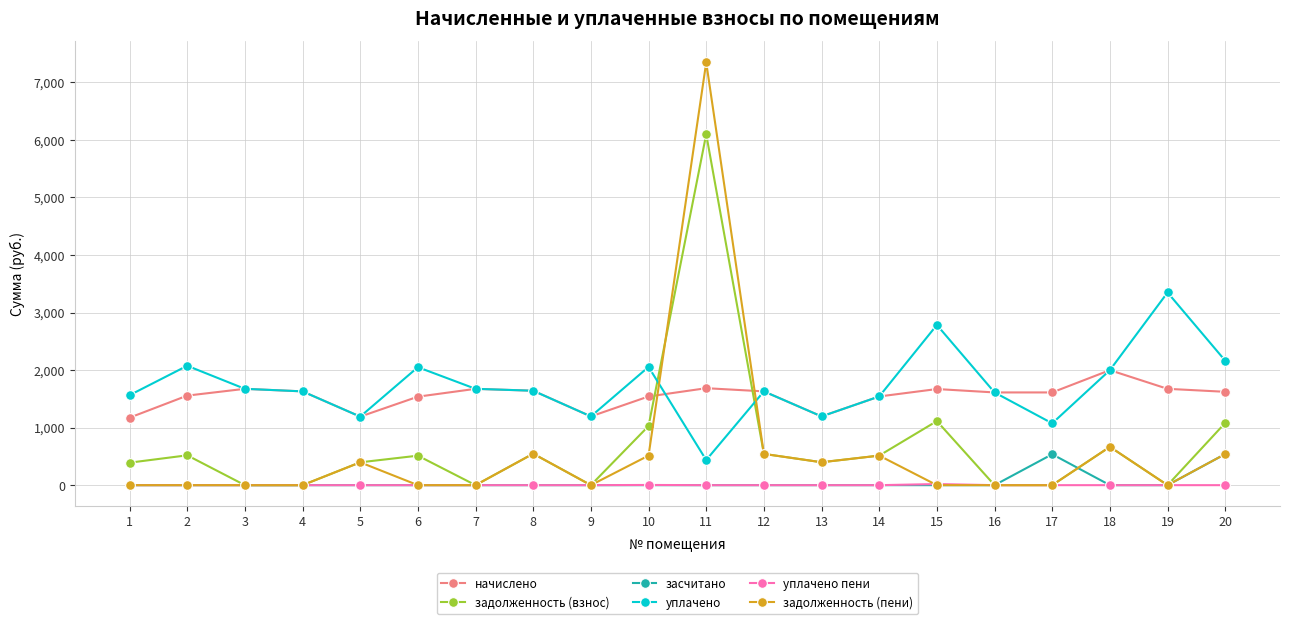

What is the total value across all series at 9?

2389.2